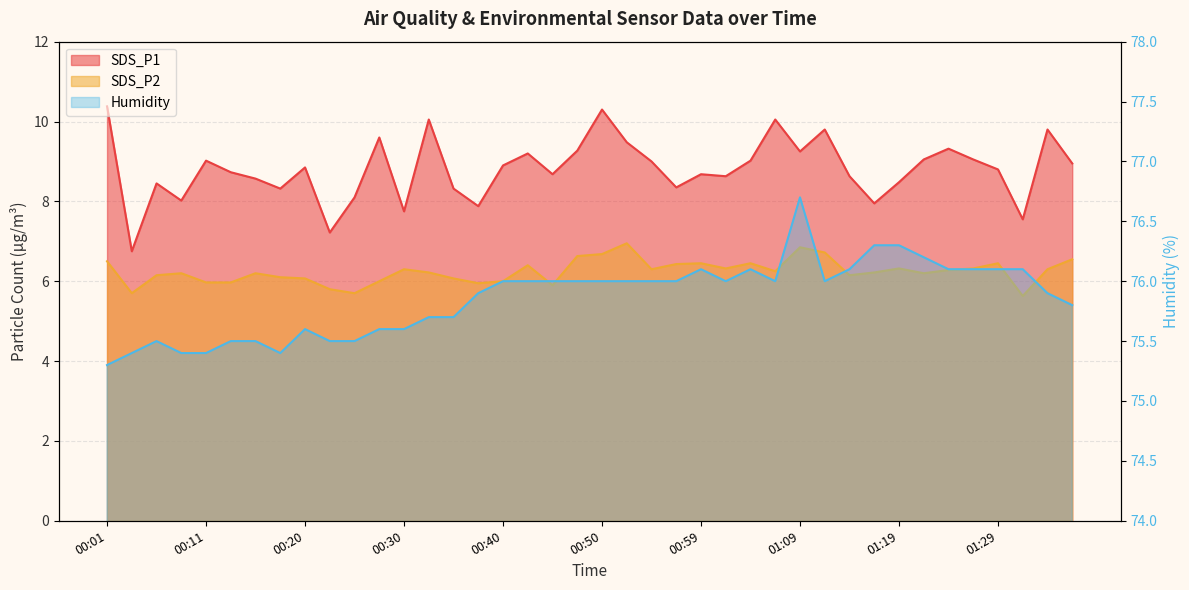

What is the label of the 20th point from the left?

00:47